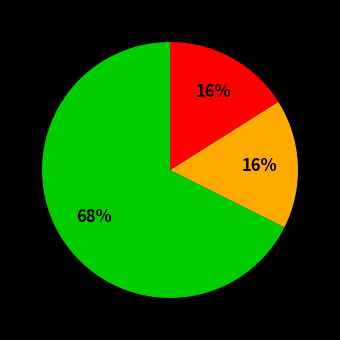

To the nearest percent, what is the difference between the largest and smallest slice percentages?

52%